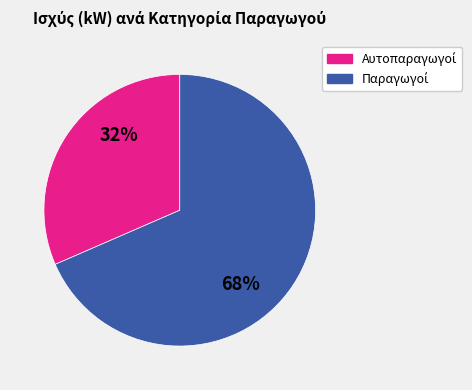

Does any single category account for the majority?

Yes